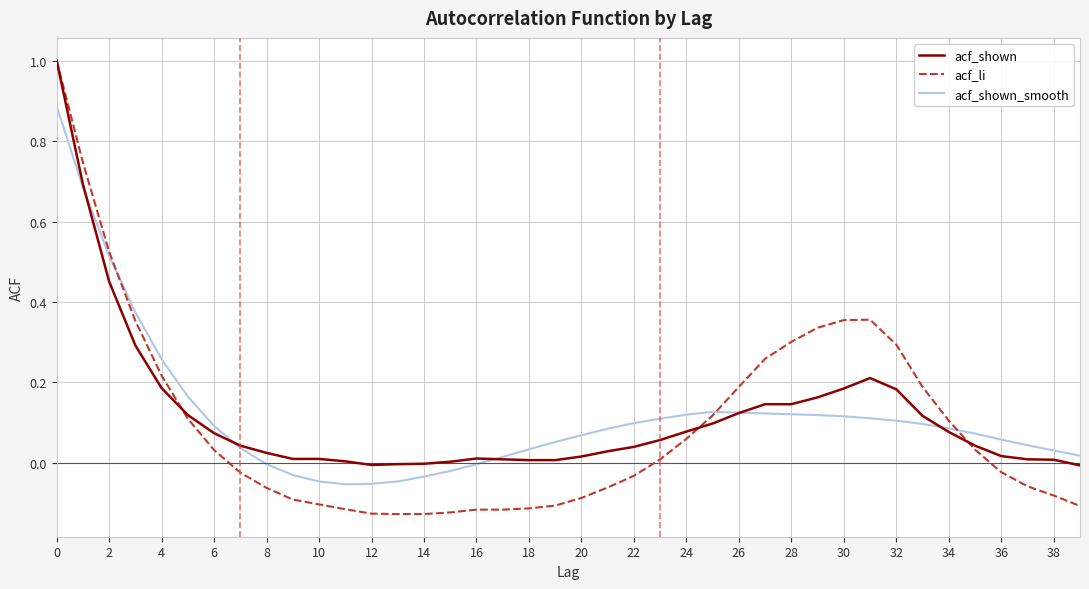

What is the maximum value shown in the chart?

1.0